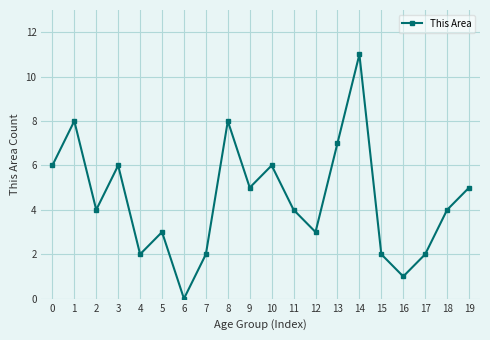

Reading left to right, list all the values displayed in this chart.

0=6	1=8	2=4	3=6	4=2	5=3	6=0	7=2	8=8	9=5	10=6	11=4	12=3	13=7	14=11	15=2	16=1	17=2	18=4	19=5